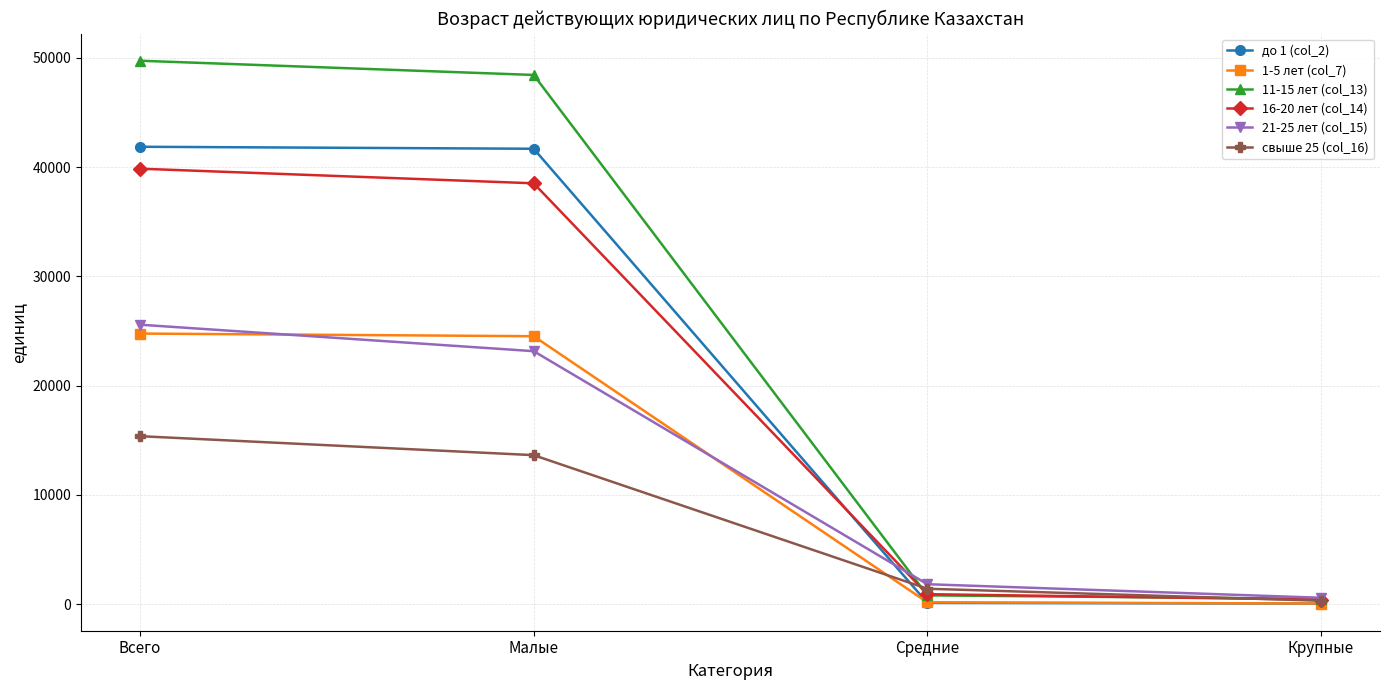

Is it true that 16-20 лет (col_14) equals 920 at Средние?

True